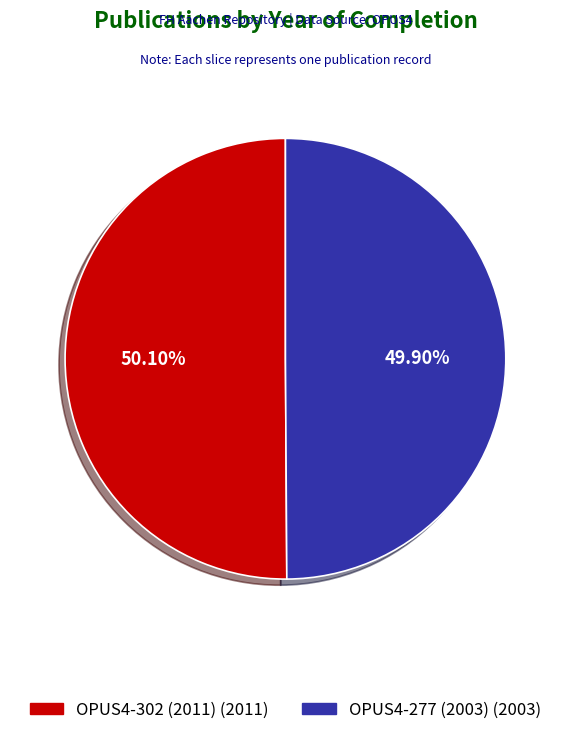

How many slices are in this pie chart?

2